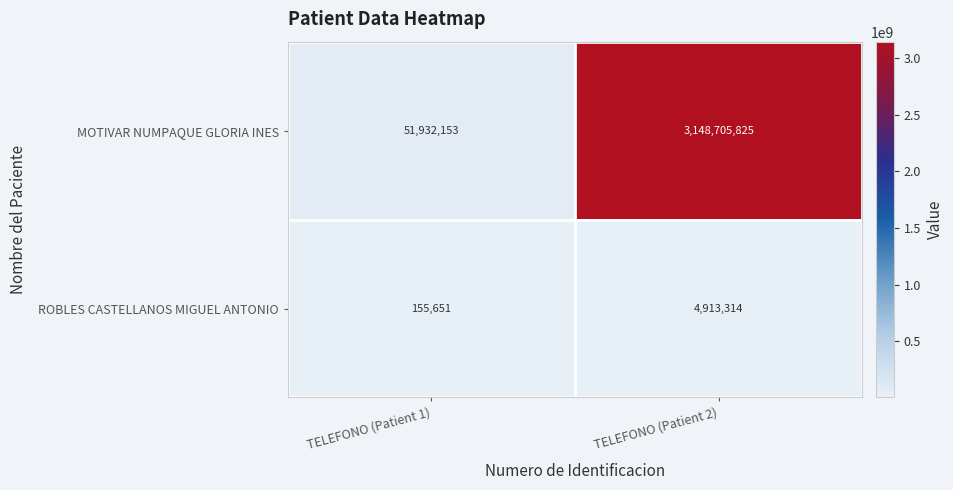

Which series changed the most between TELEFONO (Patient 1) and TELEFONO (Patient 2)?

MOTIVAR NUMPAQUE GLORIA INES